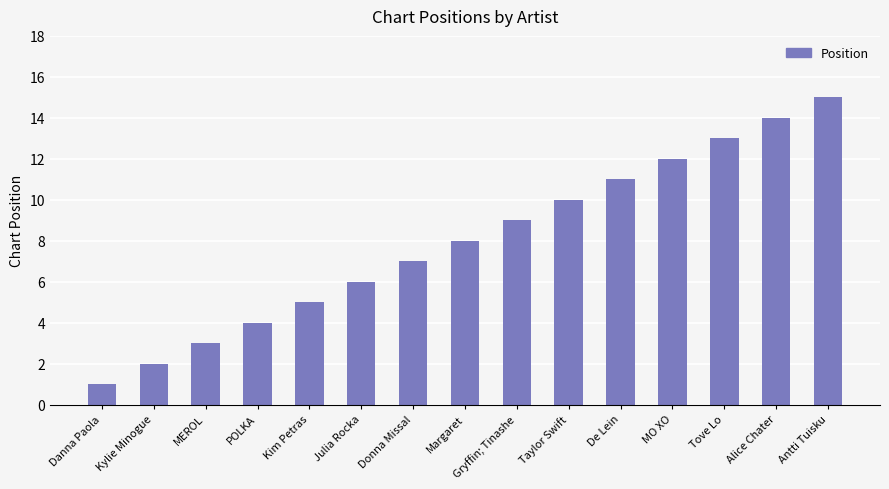

Are the bars horizontal?

No